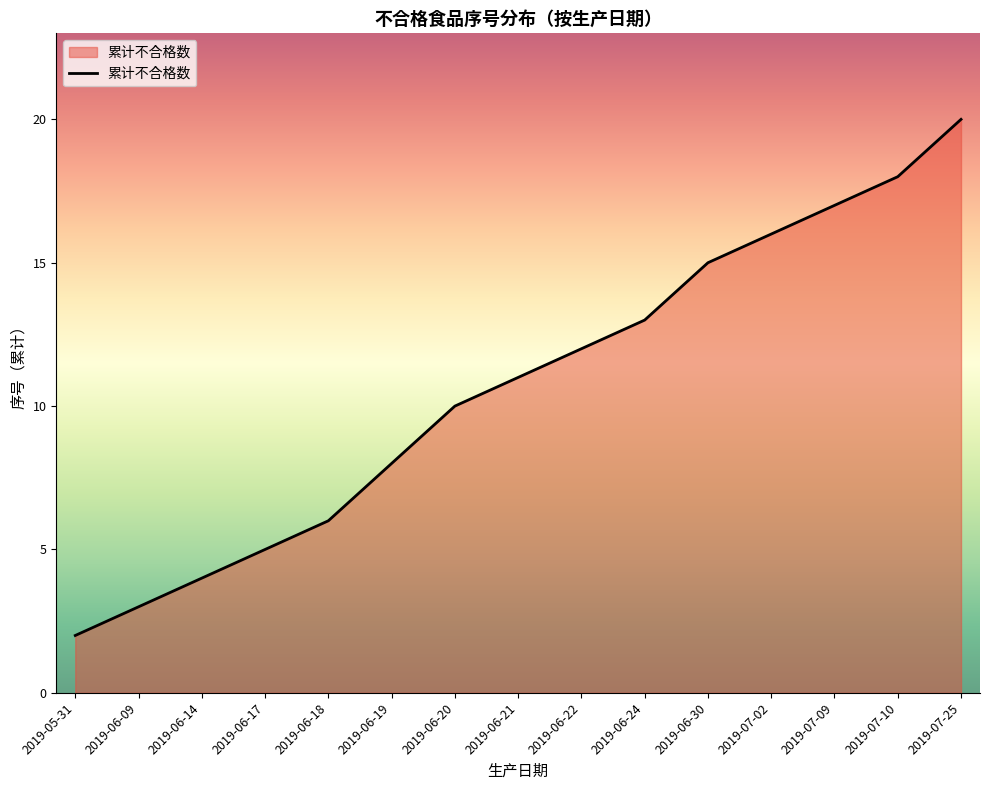

What is the change in value from 2019-06-09 to 2019-06-20?

+7